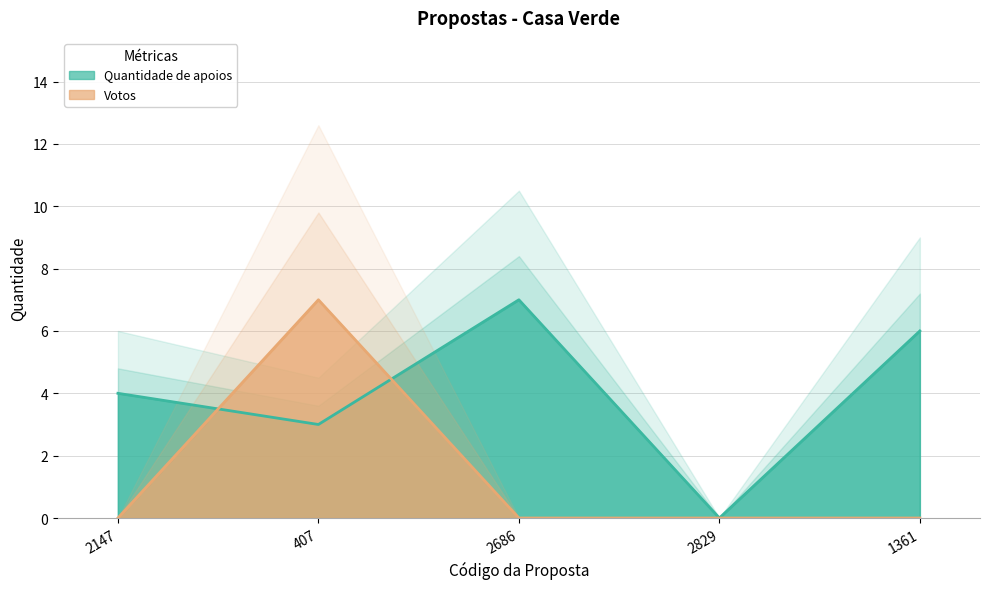

True or false: Votos and Quantidade de apoios cross at least once.

True